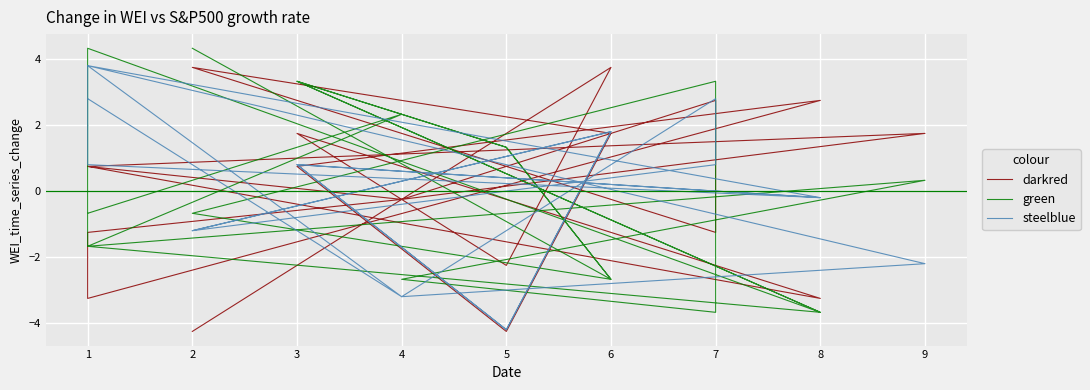

What are all the series names shown in the legend?

darkred, green, steelblue